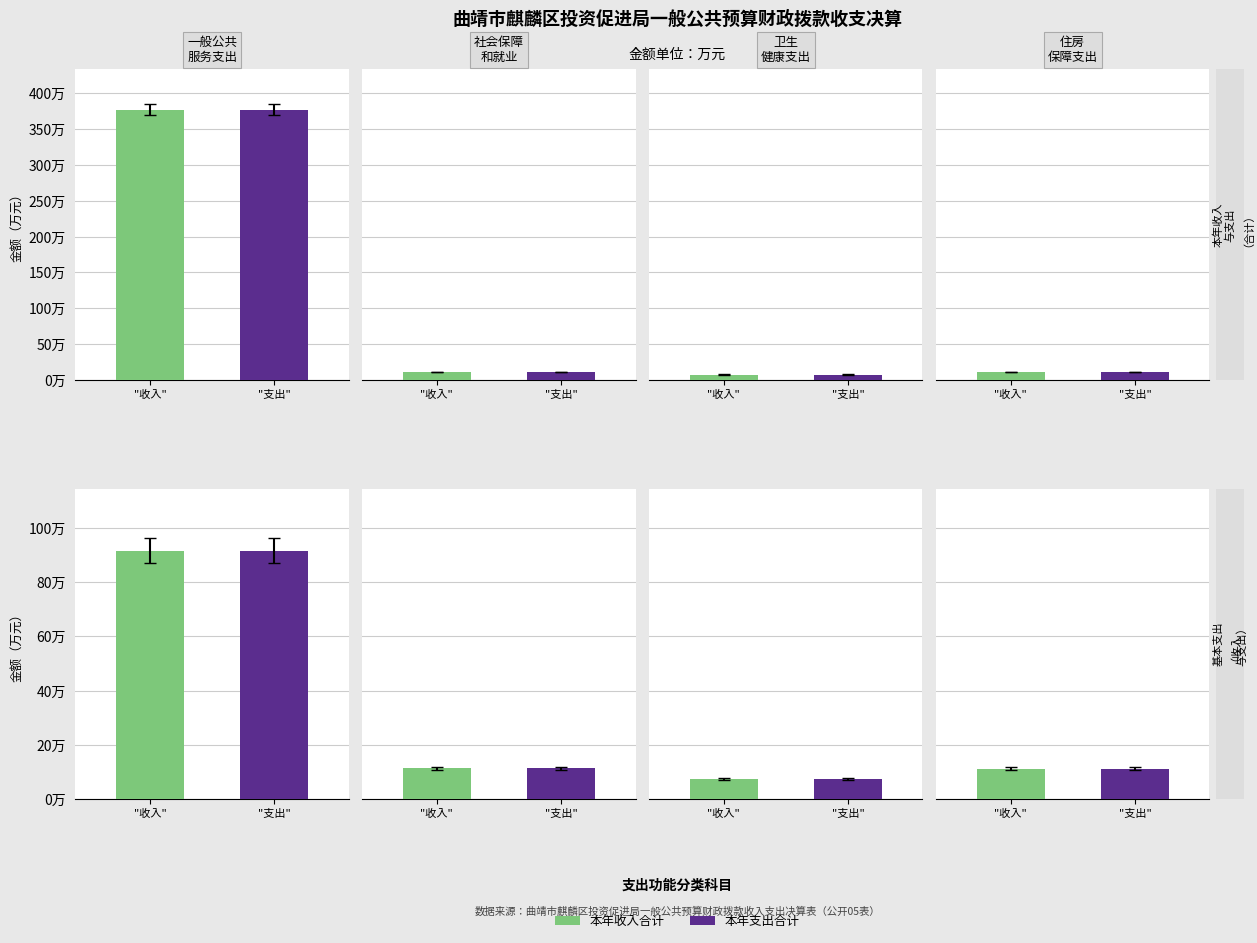

How many values in the 本年支出基本支出 series are below 11?

2